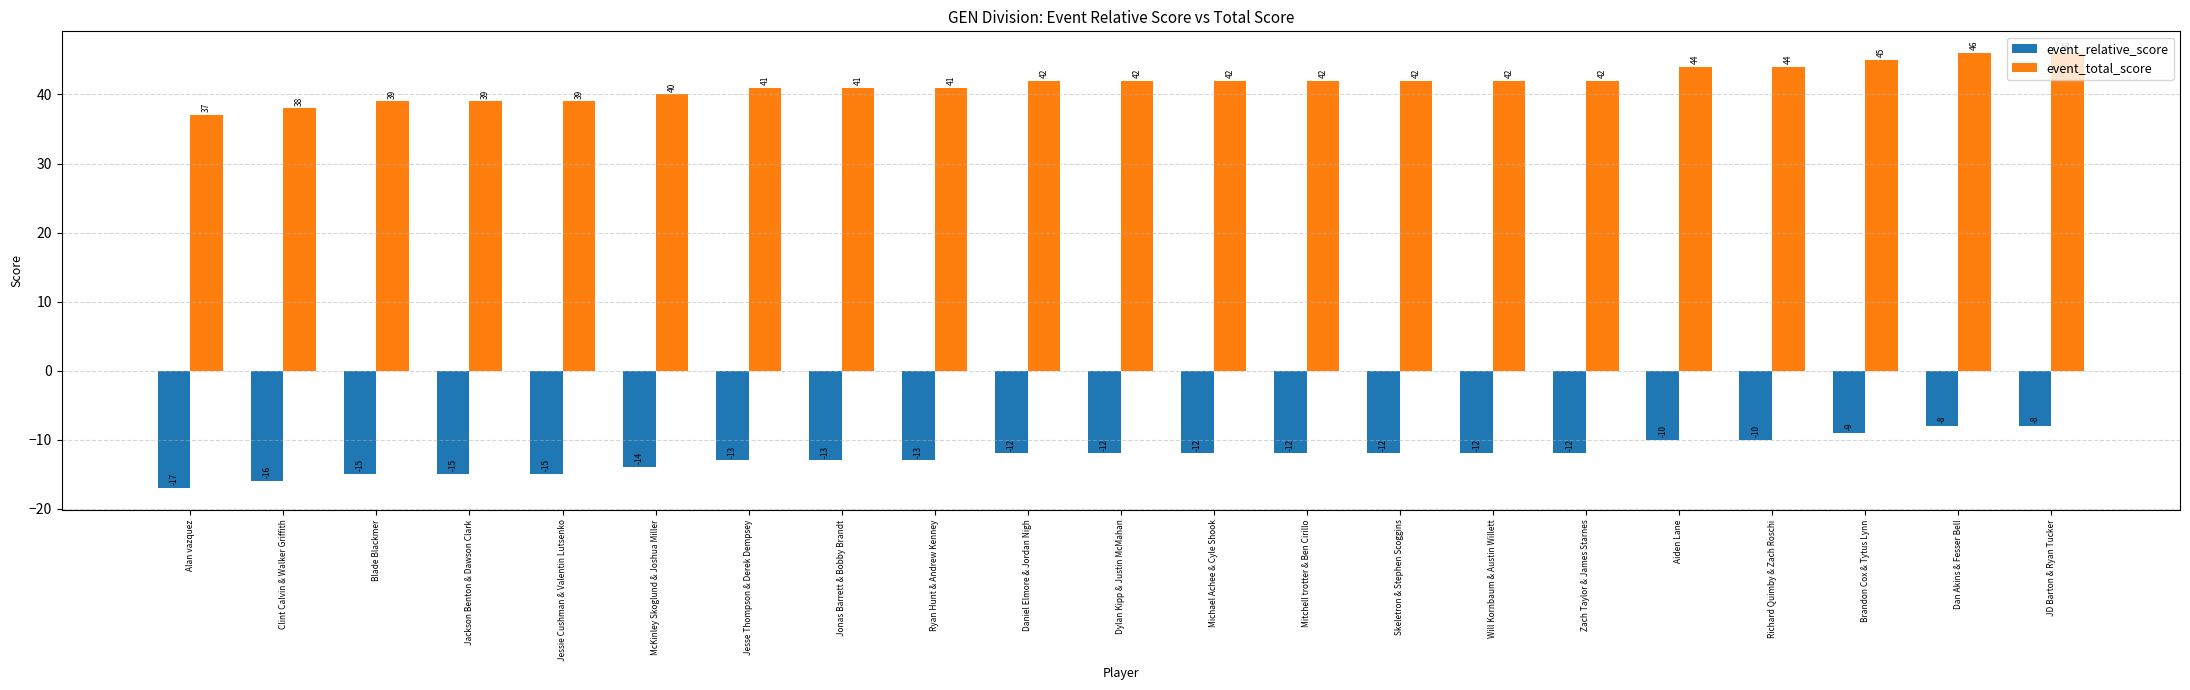

How many distinct data groups are displayed?

2